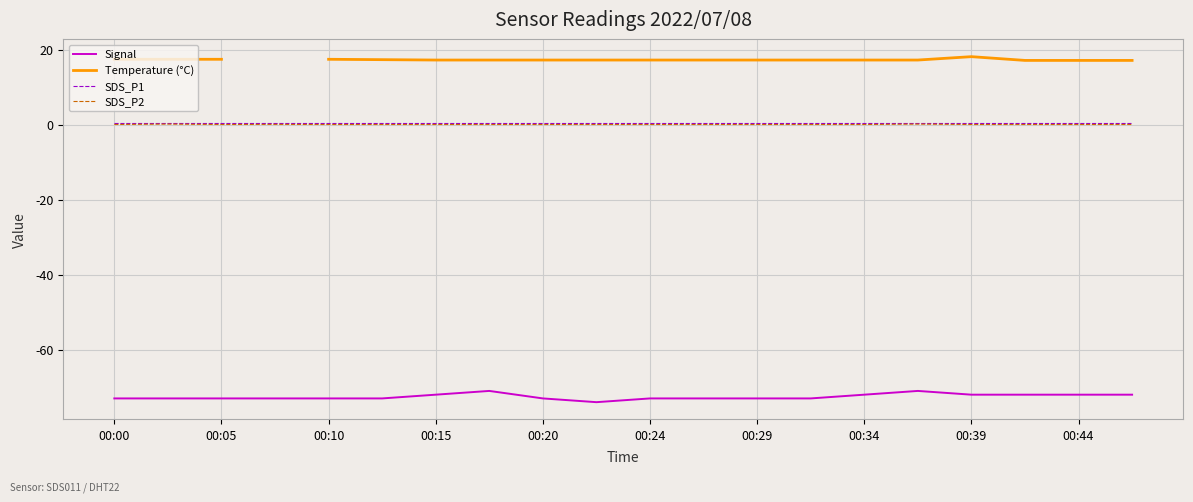

Count the SDS_P2 values in the range 0 to 1.

20